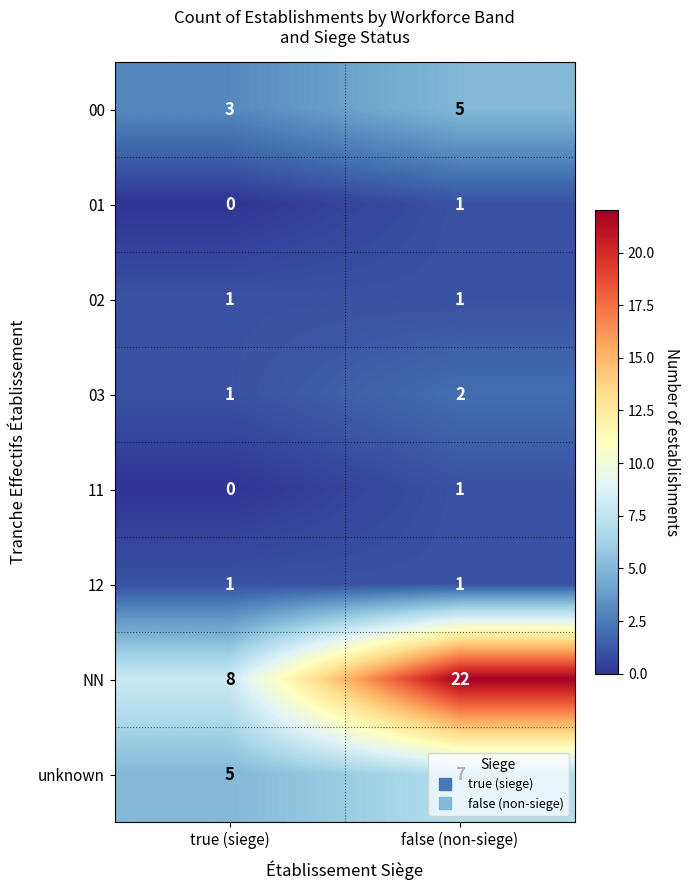

Which series has the widest spread of values?

NN